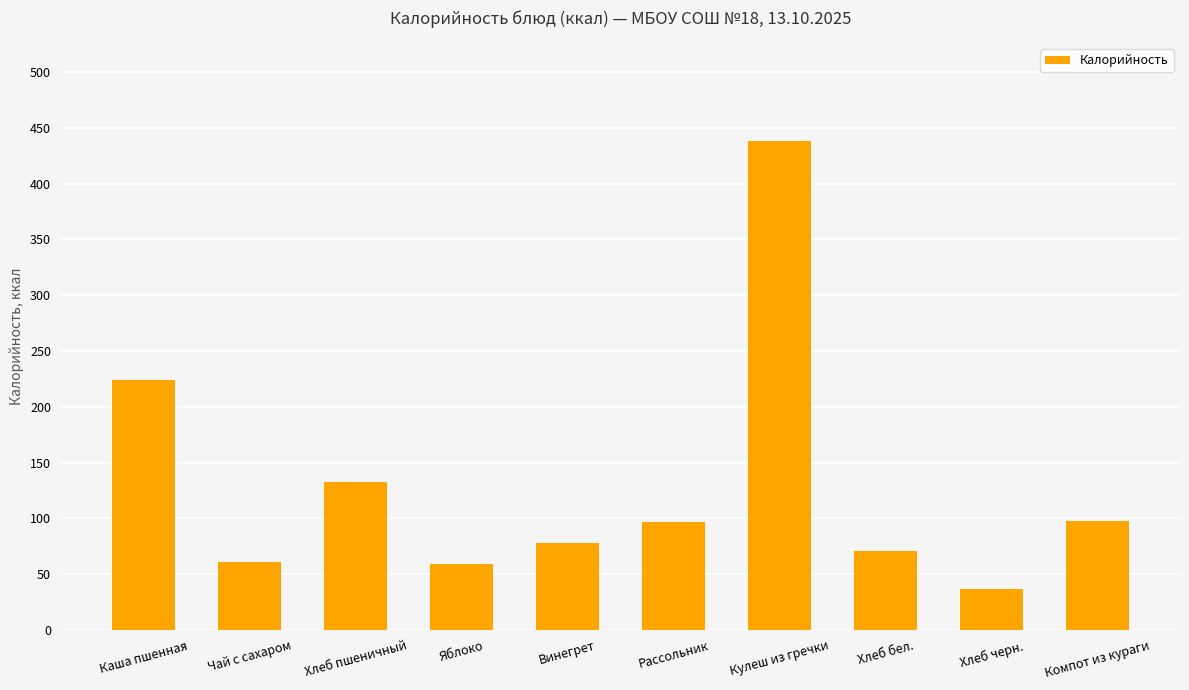

At which label is the value closest to 237?

Каша пшенная